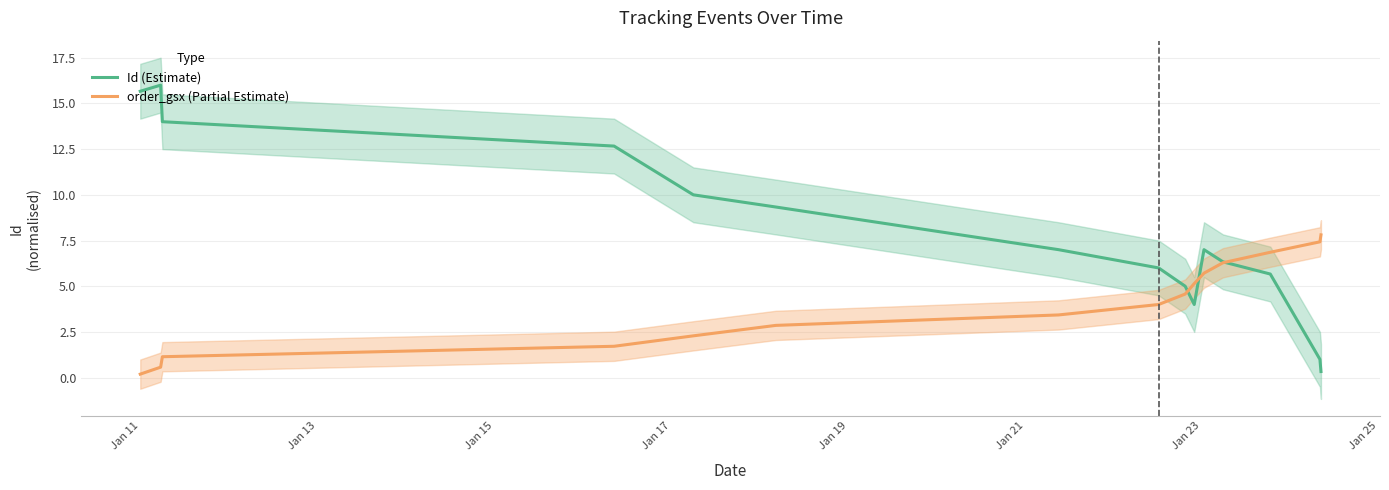

What is the maximum value for Id (Estimate)?

16.0